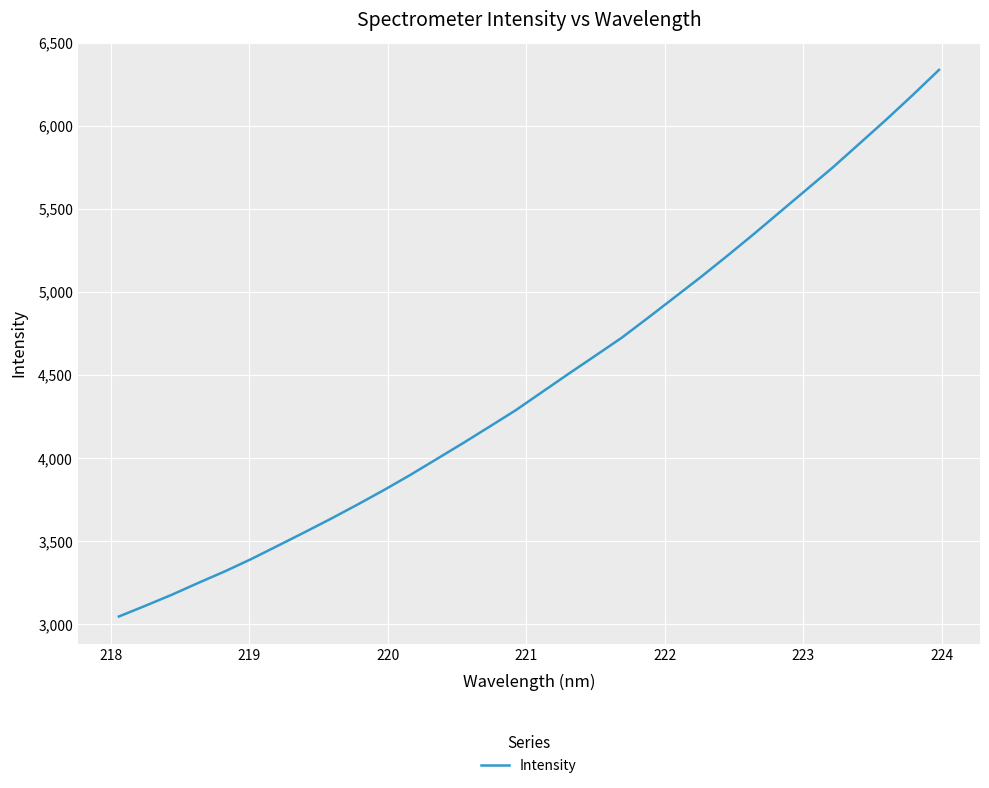

What is the difference between the maximum and minimum values?

3288.5